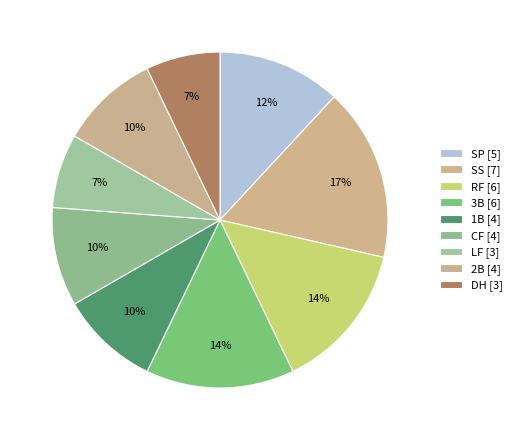

What is the ratio of the value at DH to the value at RF?

0.5